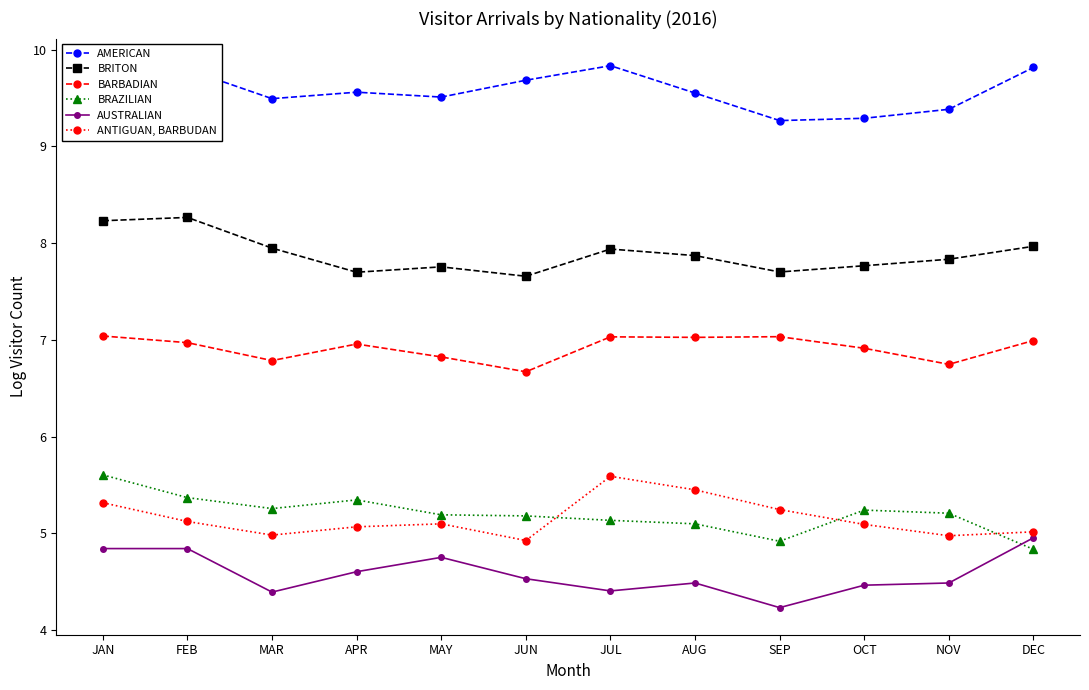

True or false: AUSTRALIAN has a value of 4.2 at SEP.

True